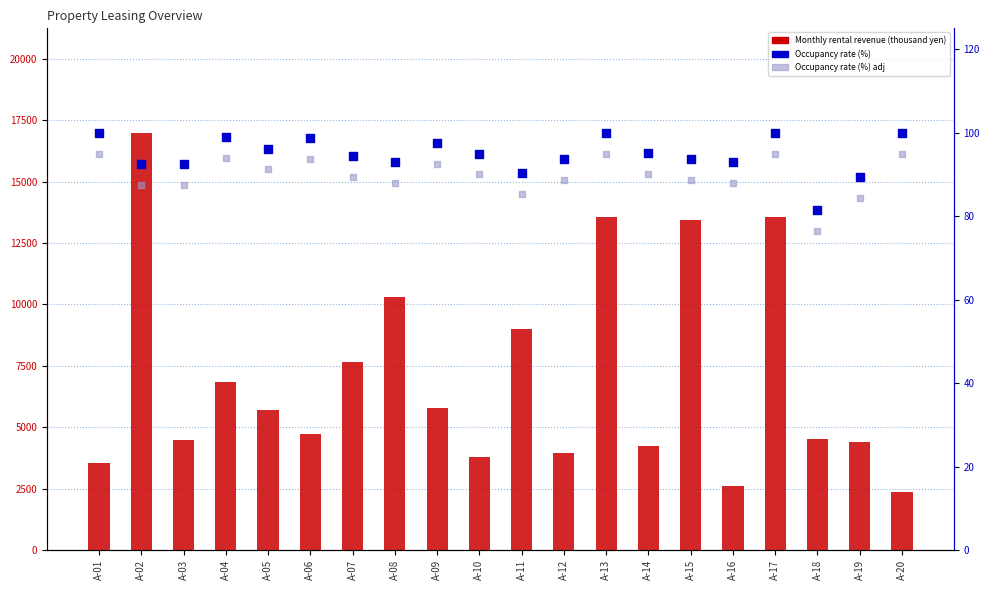

Which series has the largest total across all categories?

Monthly rental revenue (thousand yen)